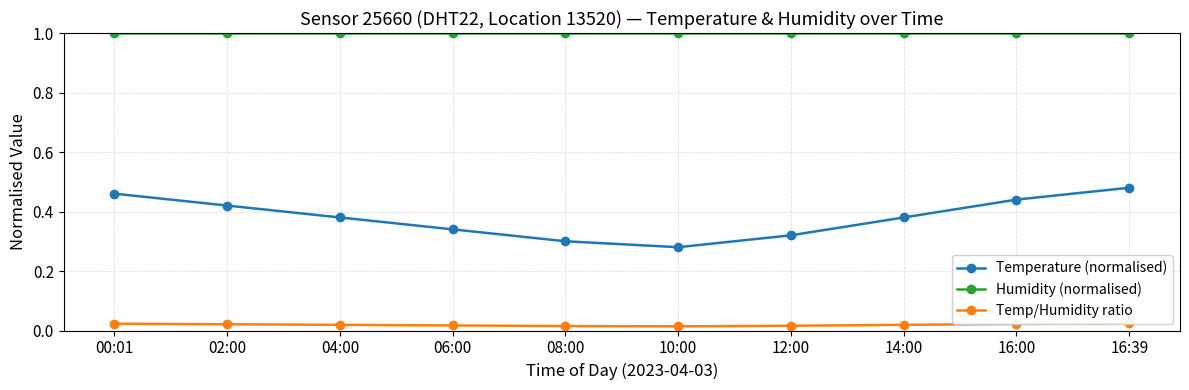

At which category does Temperature (normalised) reach its first local valley?

10:00